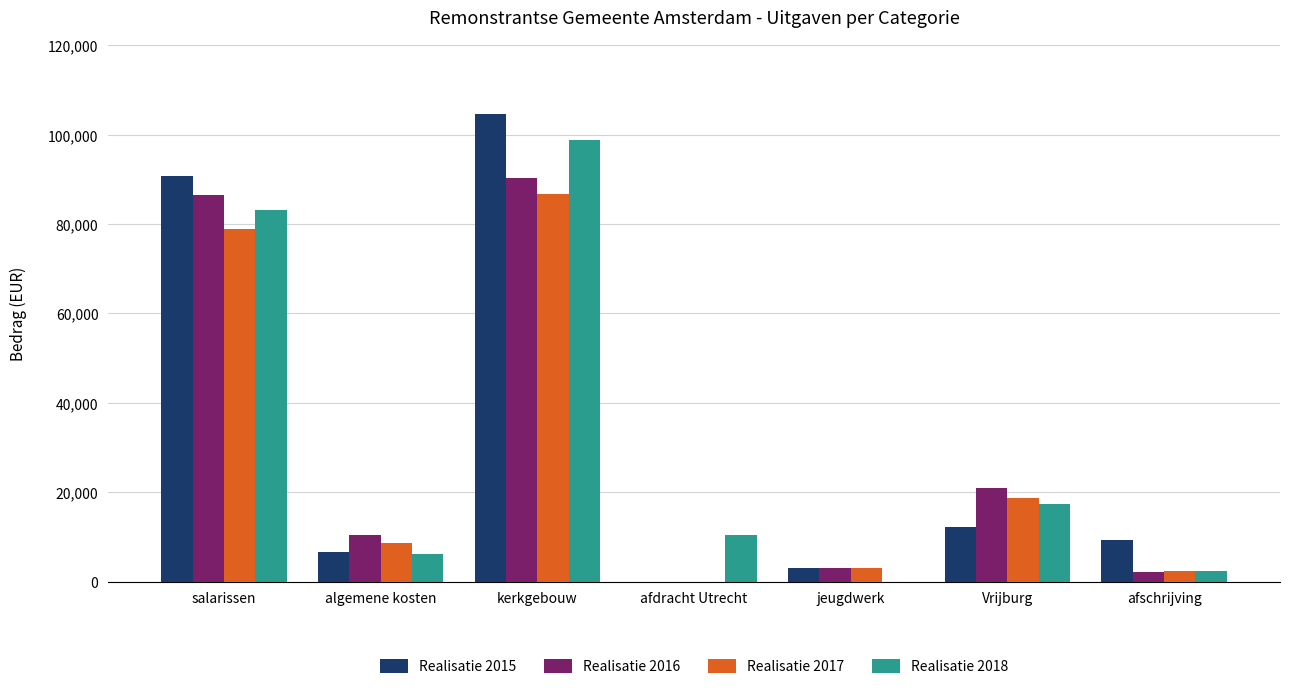

What are all the series names shown in the legend?

Realisatie 2015, Realisatie 2016, Realisatie 2017, Realisatie 2018